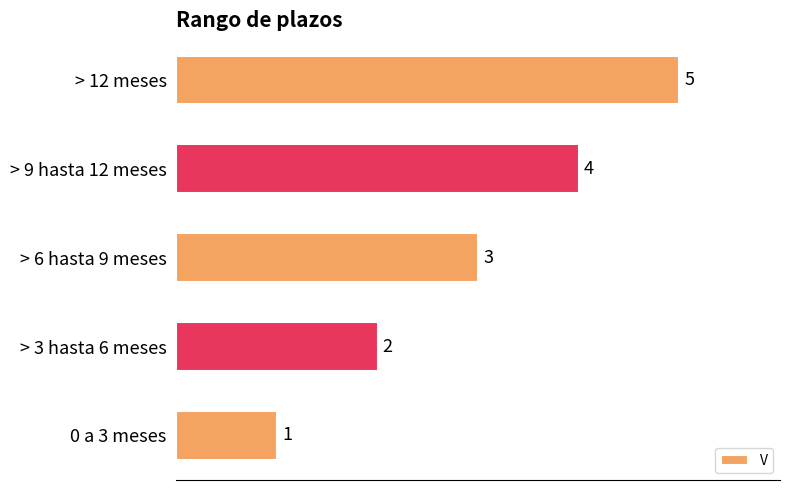

What is the difference between the maximum and second lowest values?

3